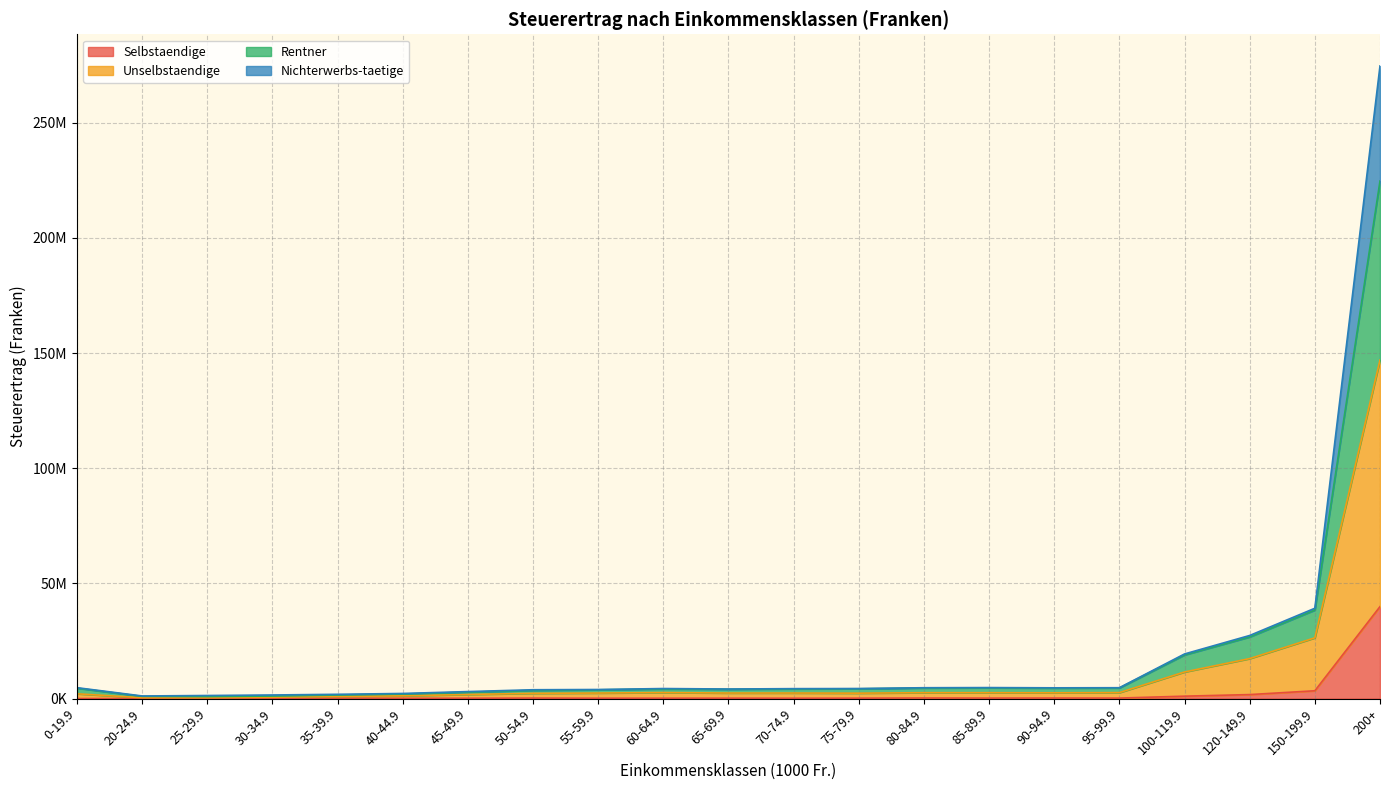

True or false: Selbstaendige and Unselbstaendige intersect in this chart.

False